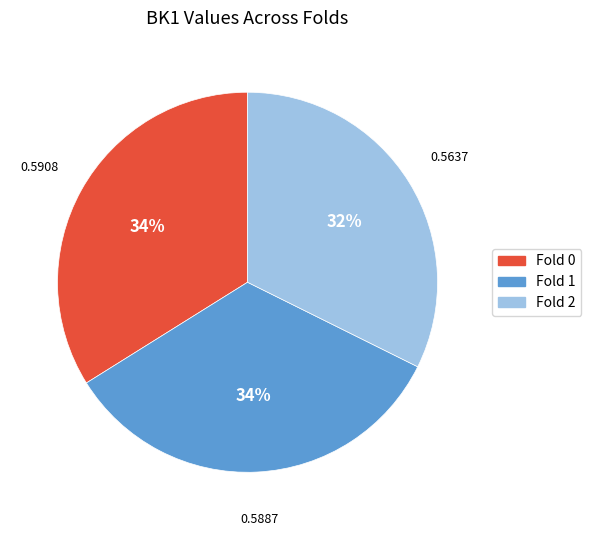

What percentage is the Fold 0 slice, to the nearest percent?

34%